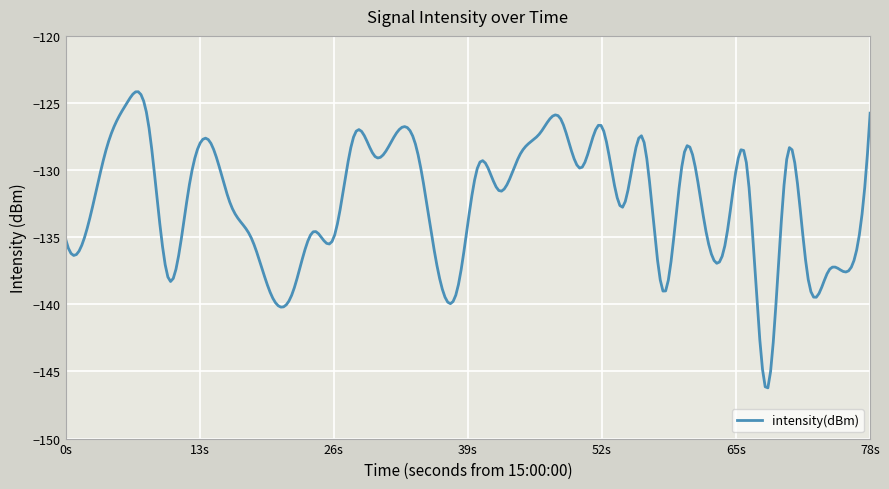

What is the greatest value displayed?

-124.2